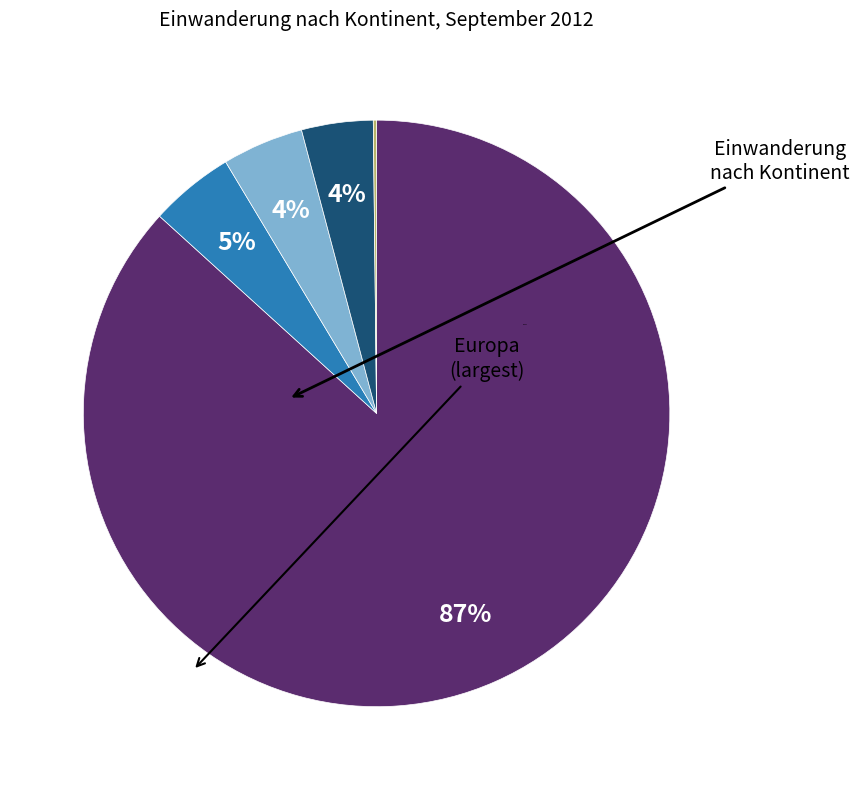

To the nearest percent, what is the difference between the largest and smallest slice percentages?

87%